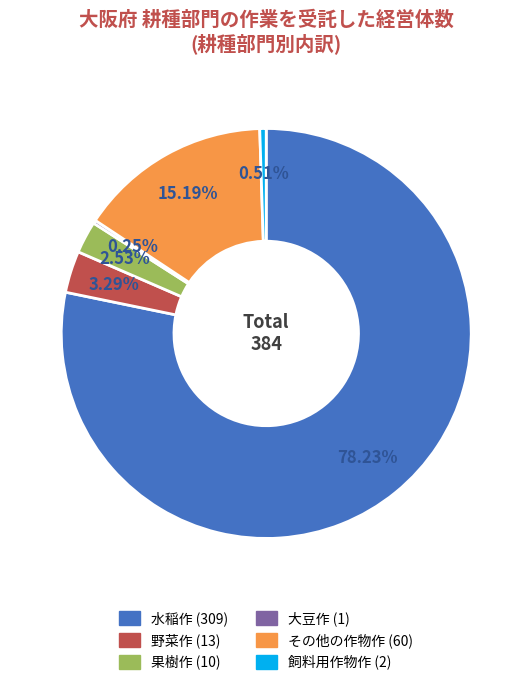

To the nearest percent, what is the difference between the largest and smallest slice percentages?

78%